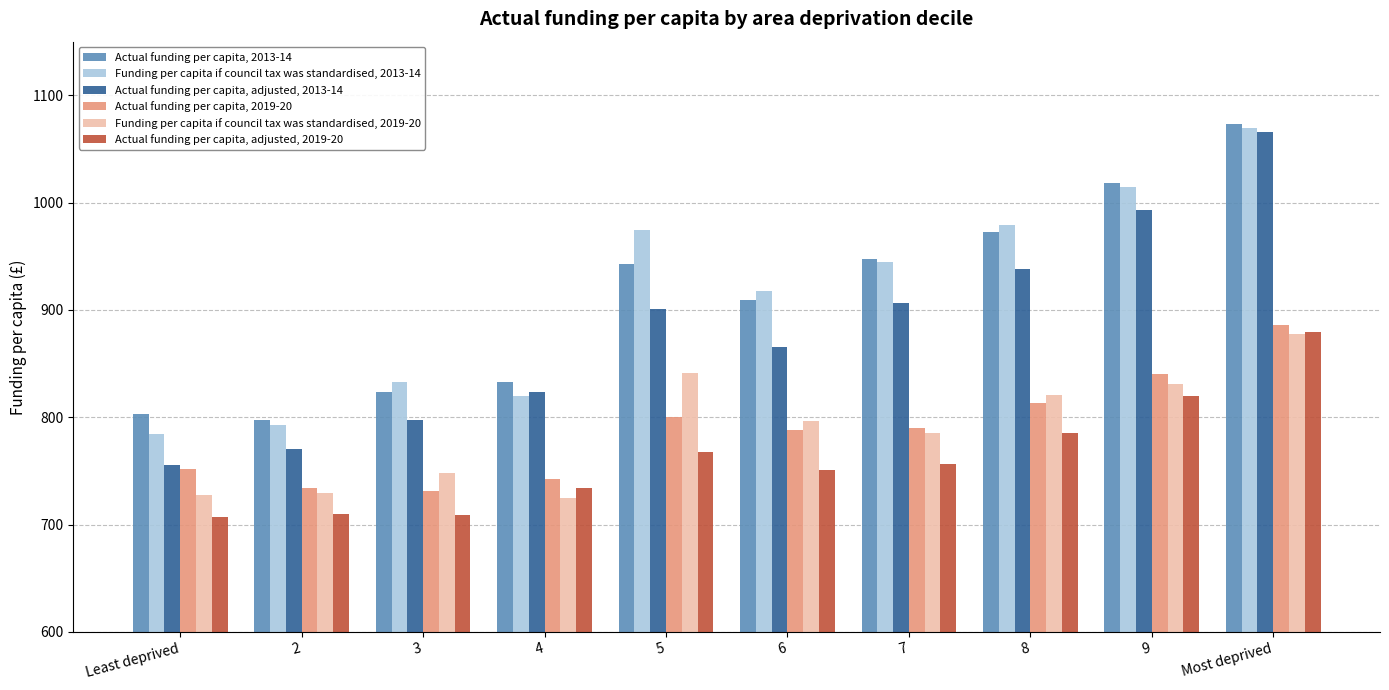

The value of Actual funding per capita, 2013-14 at 9 is 471.9. True or false?

False